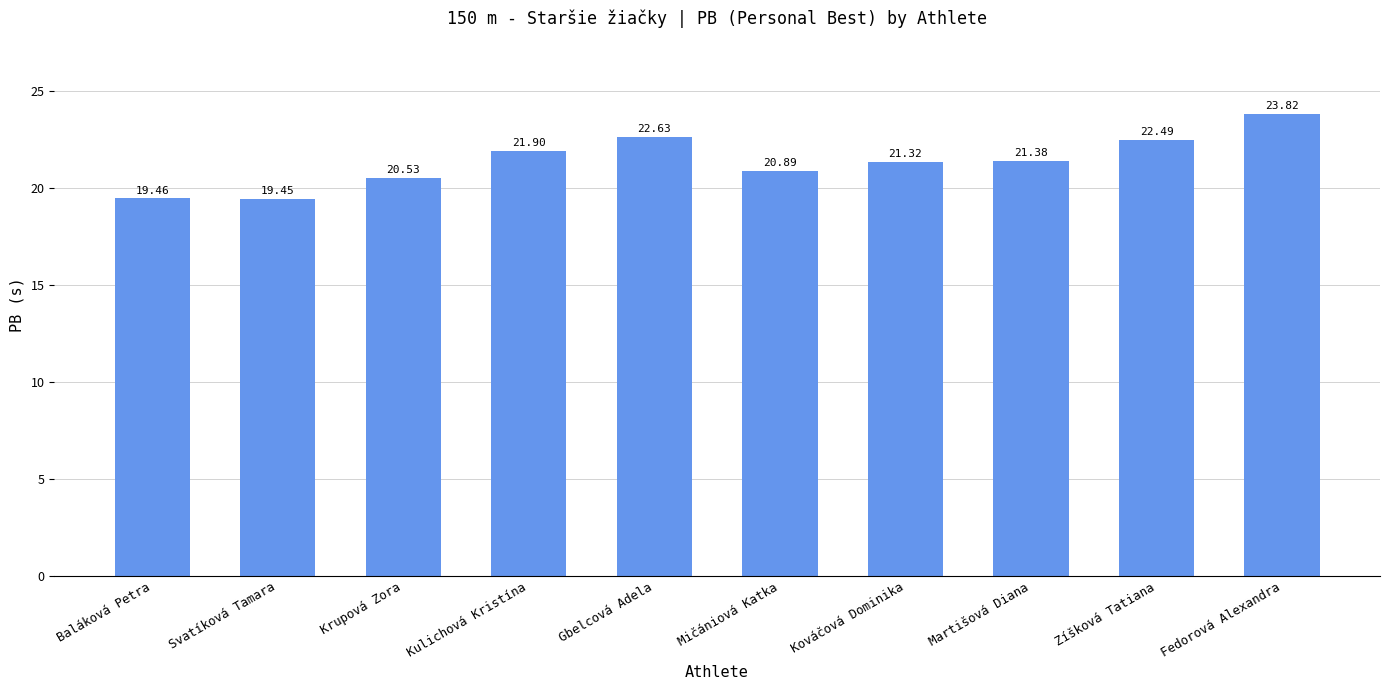

True or false: the data shows 19.4 at Svatíková Tamara.

True